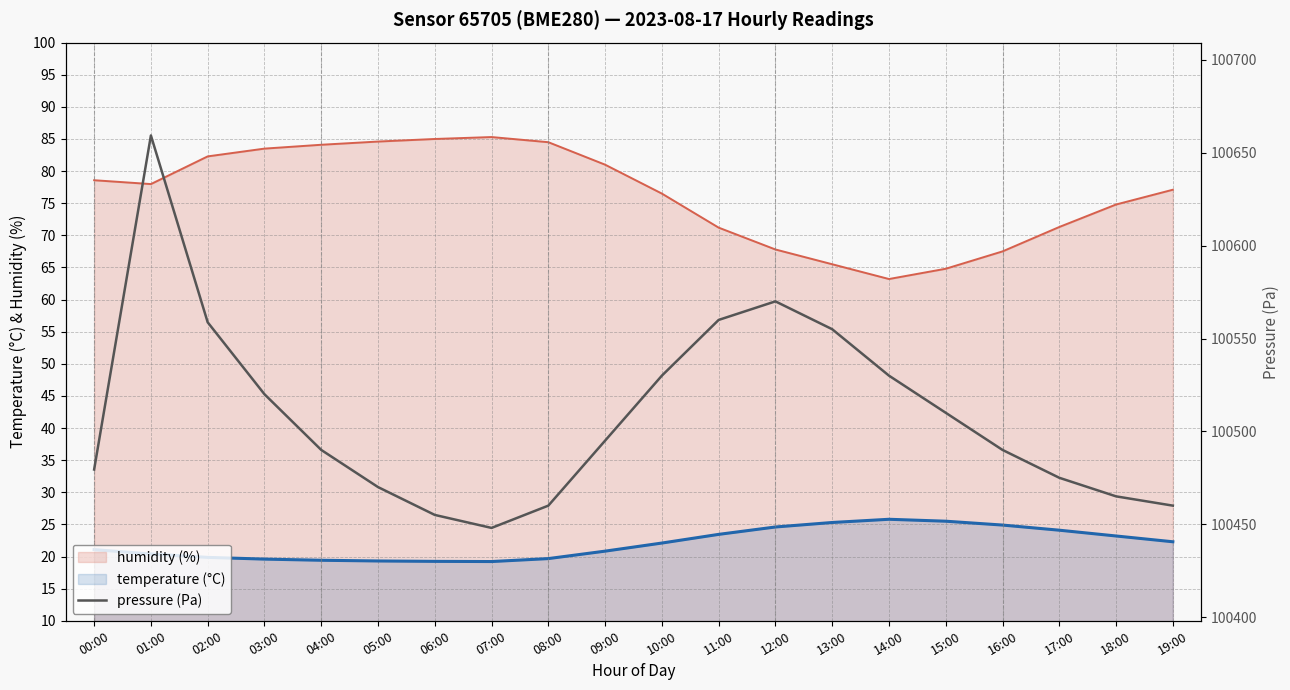

Is it true that the value at 04:00 is 48896.5?

False